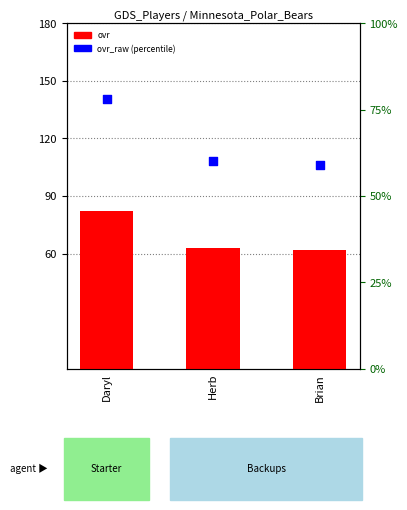

What is the total value across all series at Daryl?

160